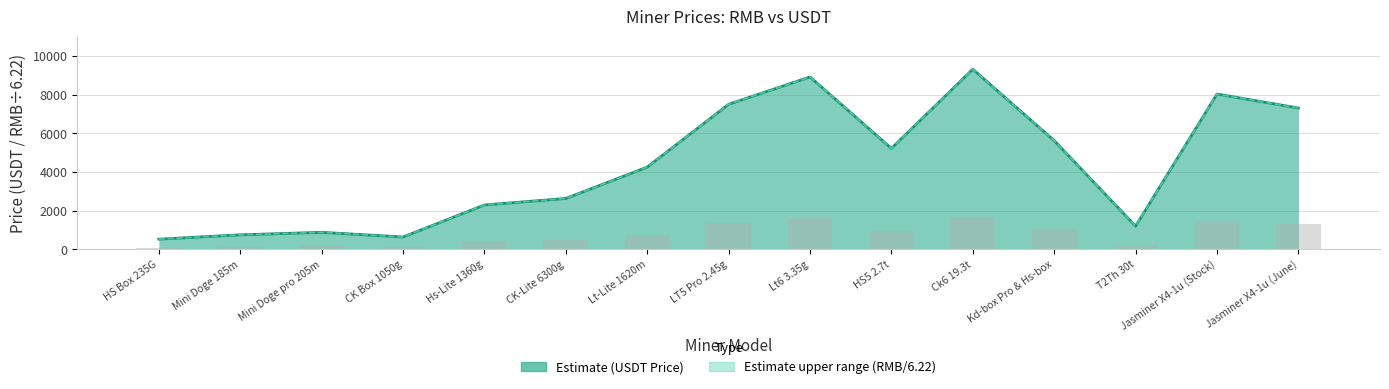

Which category has the highest value in the Rmb Price series?

Ck6 19.3t